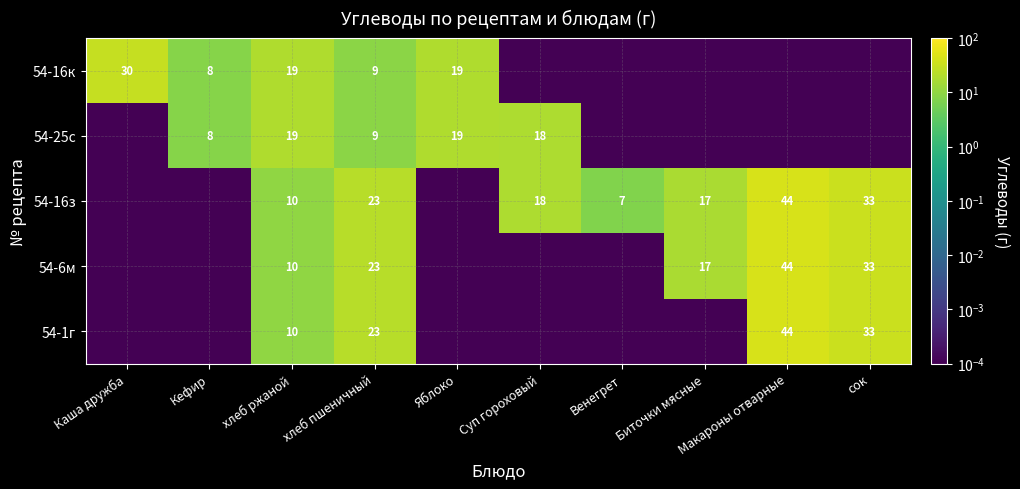

What is the total value across all series at Биточки мясные?

34.0